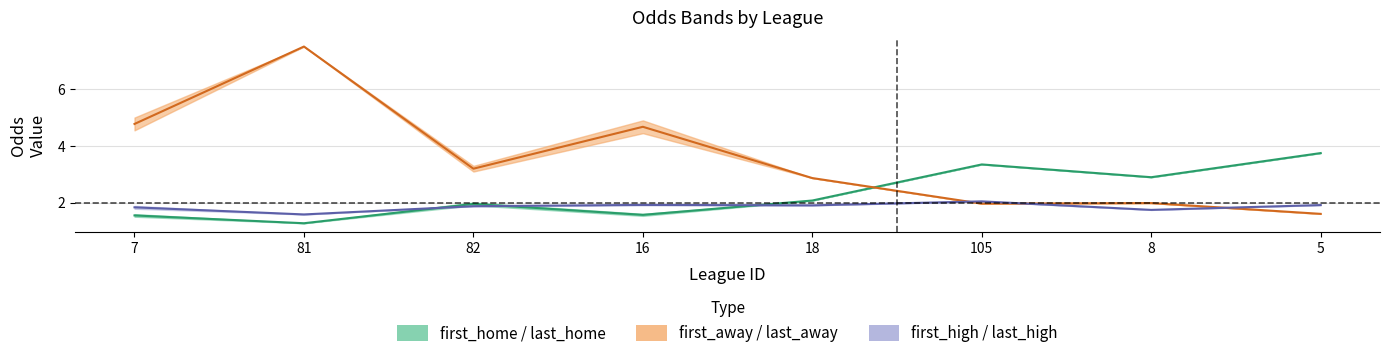

What is the lowest value of the first_home series?

1.3